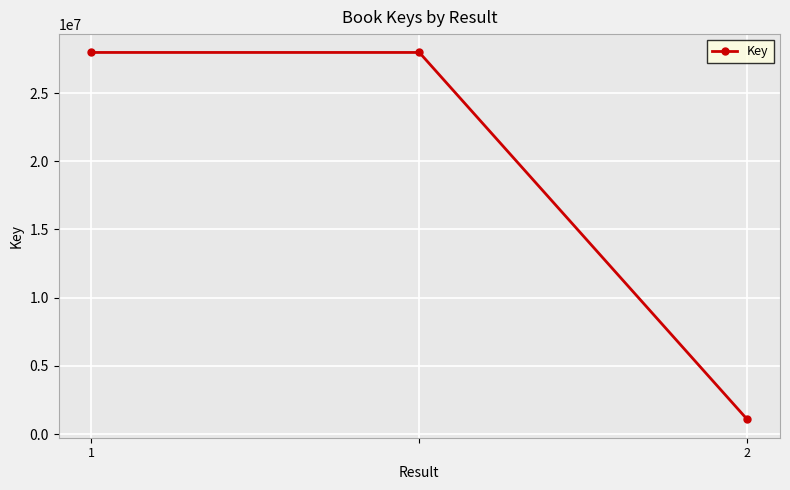

What is the value of the 2nd point from the left?

27977290